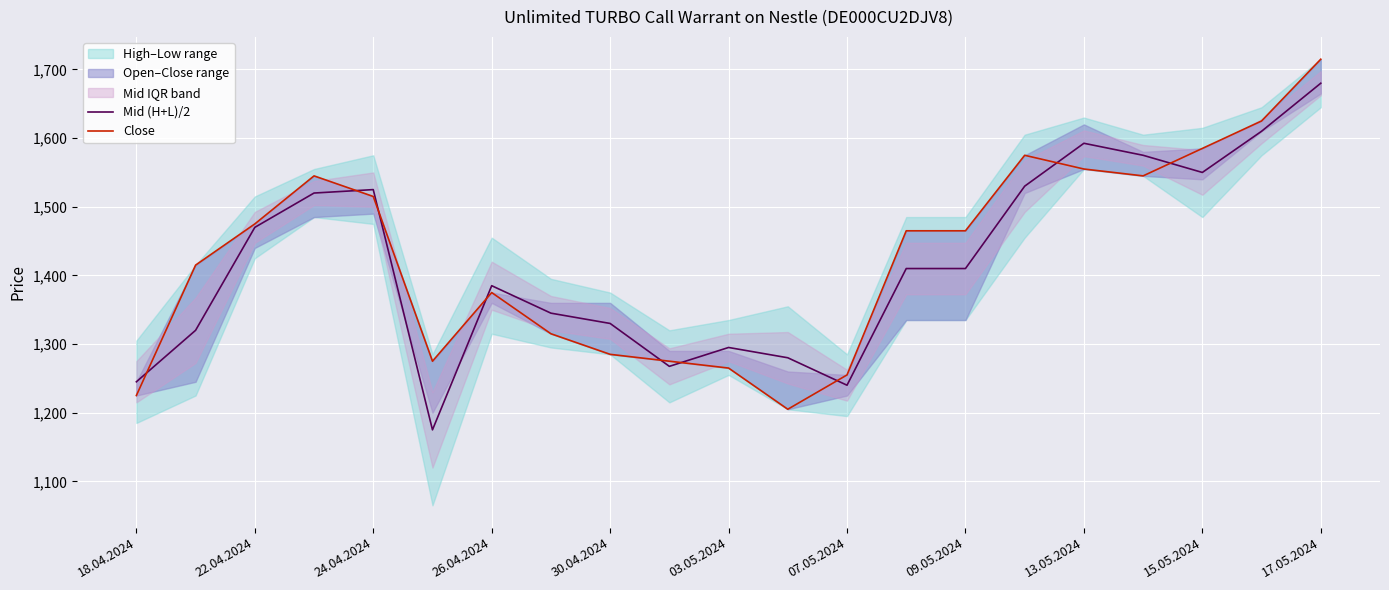

What is the minimum value for Mid (H+L)/2?

1175.0